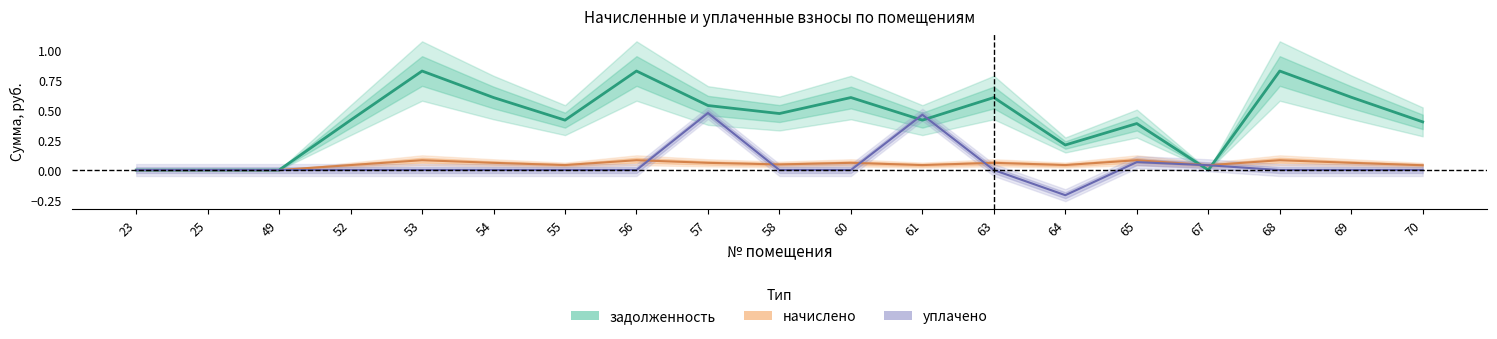

Rank the series by their maximum value, from highest to lowest.

задолженность, уплачено, начислено